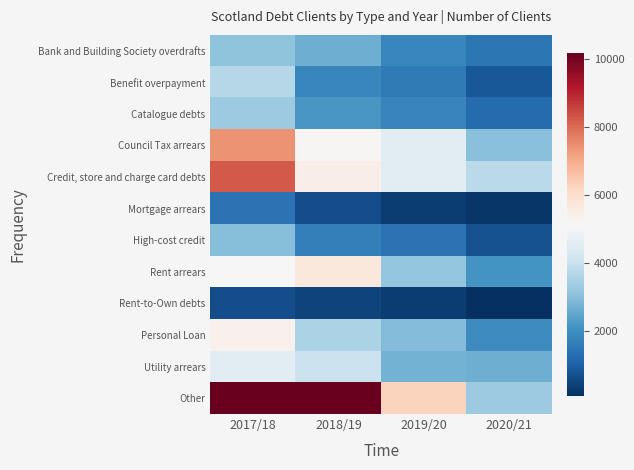

At how many categories does at least one series exceed 5339?

3